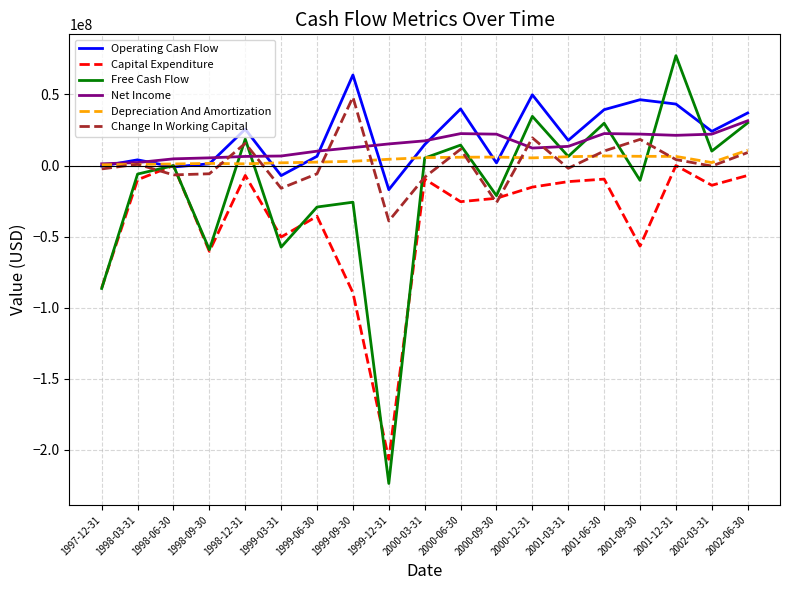

The value of Operating Cash Flow at 2001-03-31 is 17707000. True or false?

True